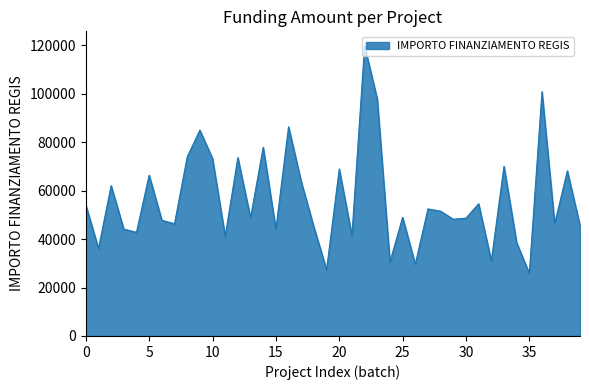

What is the smallest value displayed?

25842.4